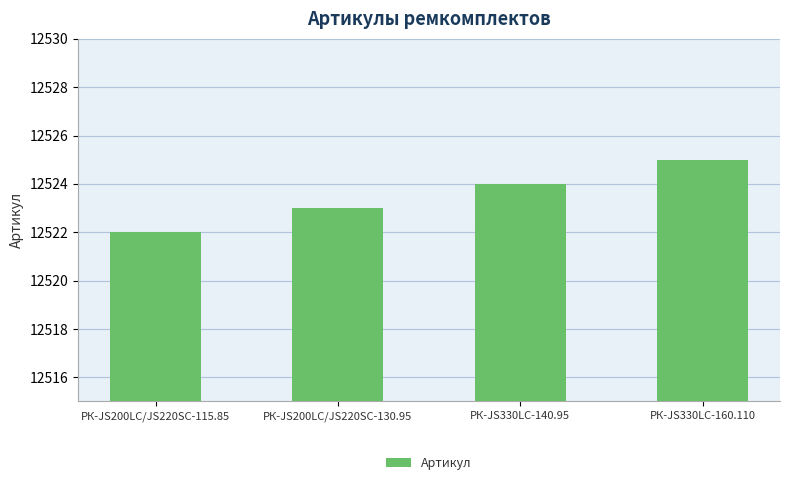

Reading right to left, what are all the values shown in this chart?

12525	12524	12523	12522